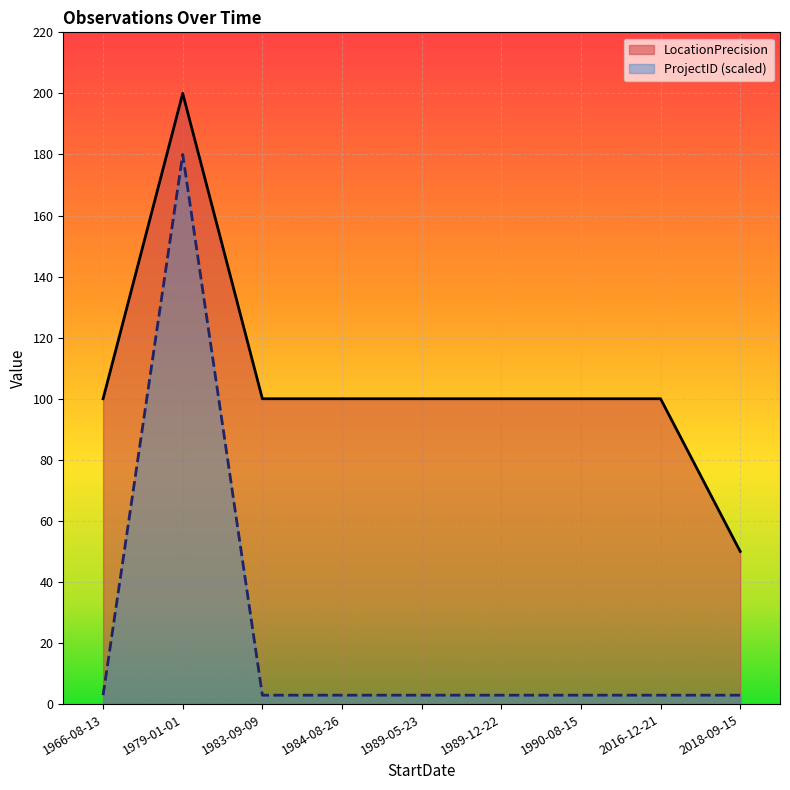

Does the chart display data point markers on the line(s)?

No